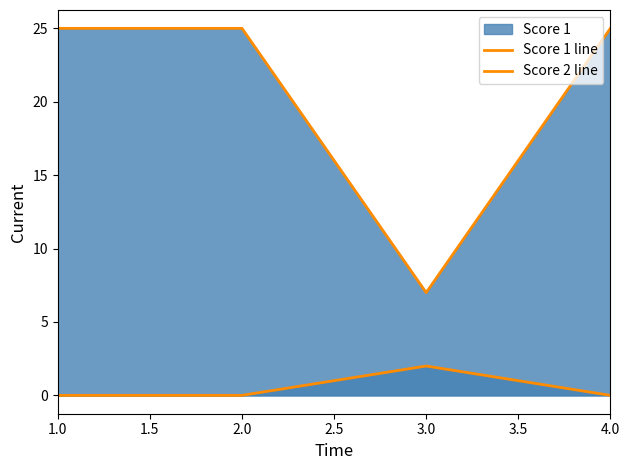

How many lines are shown in the chart?

2